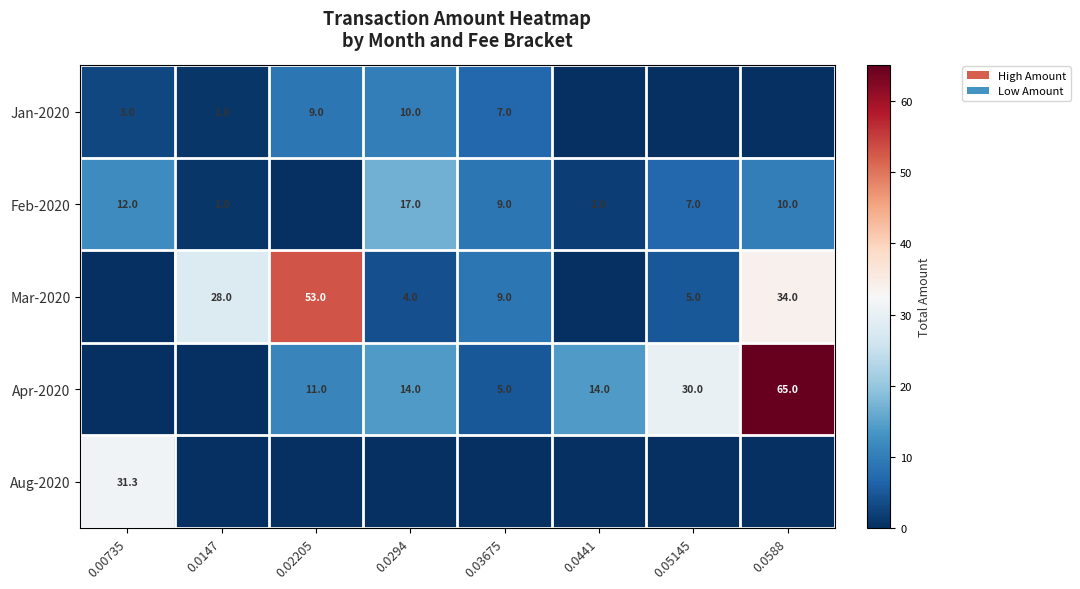

How many distinct data groups are displayed?

5